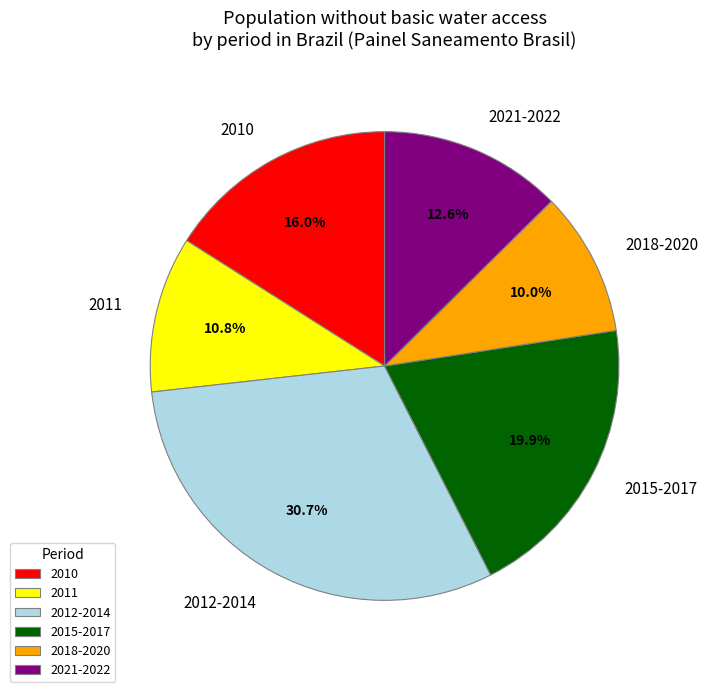

Does 2011 represent more than half of the total?

No